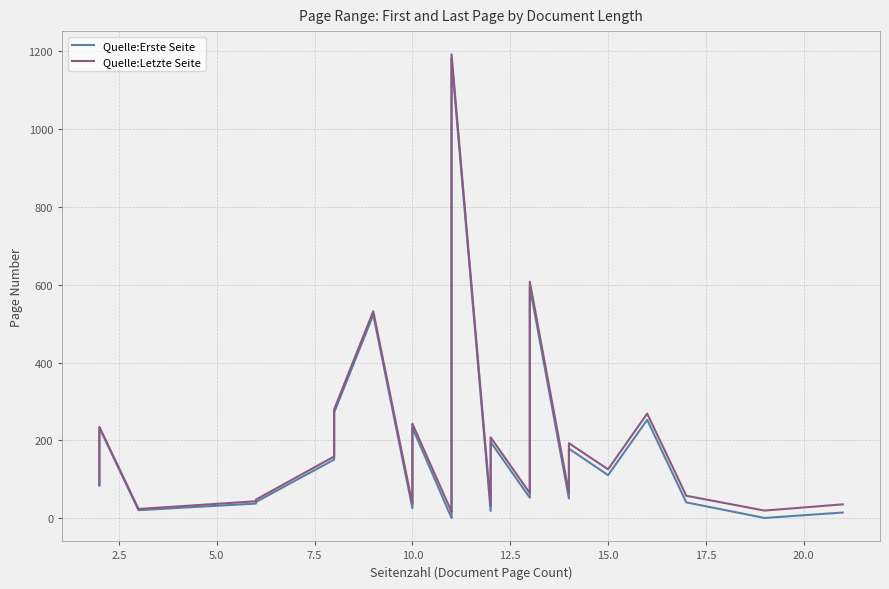

True or false: Quelle:Erste Seite and Quelle:Letzte Seite cross at least once.

False